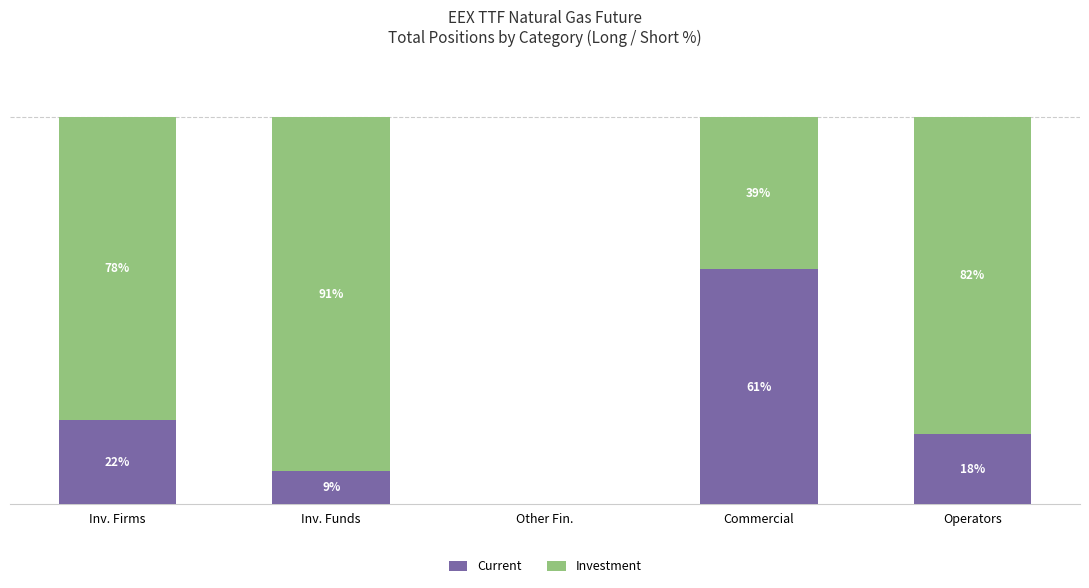

Which category has the highest value in the Current series?

Commercial